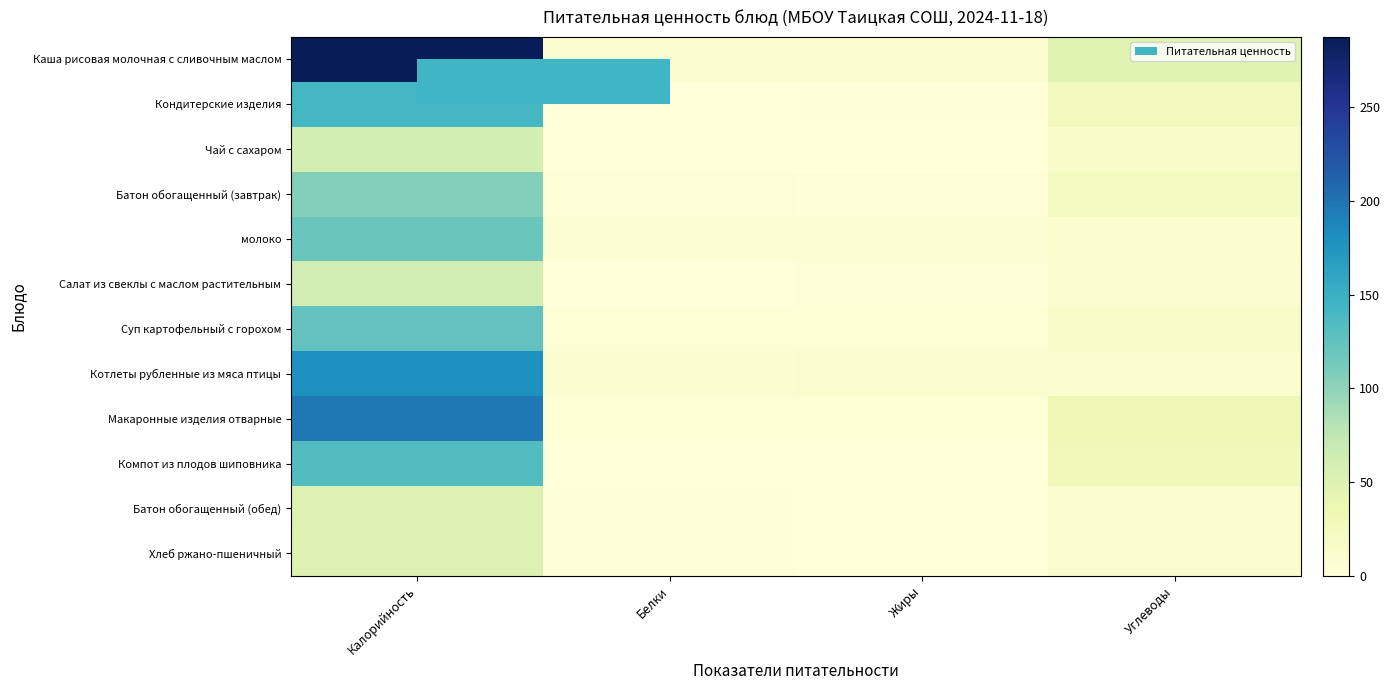

Reading right to left, list all the values displayed in this chart.

Каша рисовая молочная с сливочным маслом: Углеводы=47.5	Жиры=7.5	Белки=7.2	Калорийность=287.4
Кондитерские изделия: Углеводы=26.6	Жиры=1.3	Белки=1.1	Калорийность=141.2
Чай с сахаром: Углеводы=14.9	Жиры=0.0	Белки=0.2	Калорийность=60.5
Батон обогащенный (завтрак): Углеводы=20.6	Жиры=1.2	Белки=3.0	Калорийность=104.8
молоко: Углеводы=9.4	Жиры=6.4	Белки=5.8	Калорийность=120.0
Салат из свеклы с маслом растительным: Углеводы=7.6	Жиры=3.0	Белки=1.0	Калорийность=60.8
Суп картофельный с горохом: Углеводы=14.9	Жиры=4.8	Белки=5.1	Калорийность=123.6
Котлеты рубленные из мяса птицы: Углеводы=9.1	Жиры=11.5	Белки=8.7	Калорийность=178.8
Макаронные изделия отварные: Углеводы=33.5	Жиры=4.6	Белки=5.2	Калорийность=197.6
Компот из плодов шиповника: Углеводы=28.7	Жиры=0.3	Белки=0.7	Калорийность=132.5
Батон обогащенный (обед): Углеводы=10.3	Жиры=0.6	Белки=1.5	Калорийность=52.4
Хлеб ржано-пшеничный: Углеводы=10.6	Жиры=0.2	Белки=1.7	Калорийность=51.0